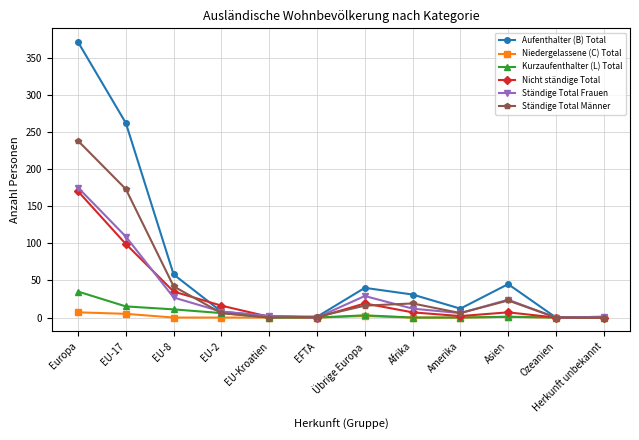

Is it true that Ständige Total Frauen equals 29 at Übrige Europa?

True